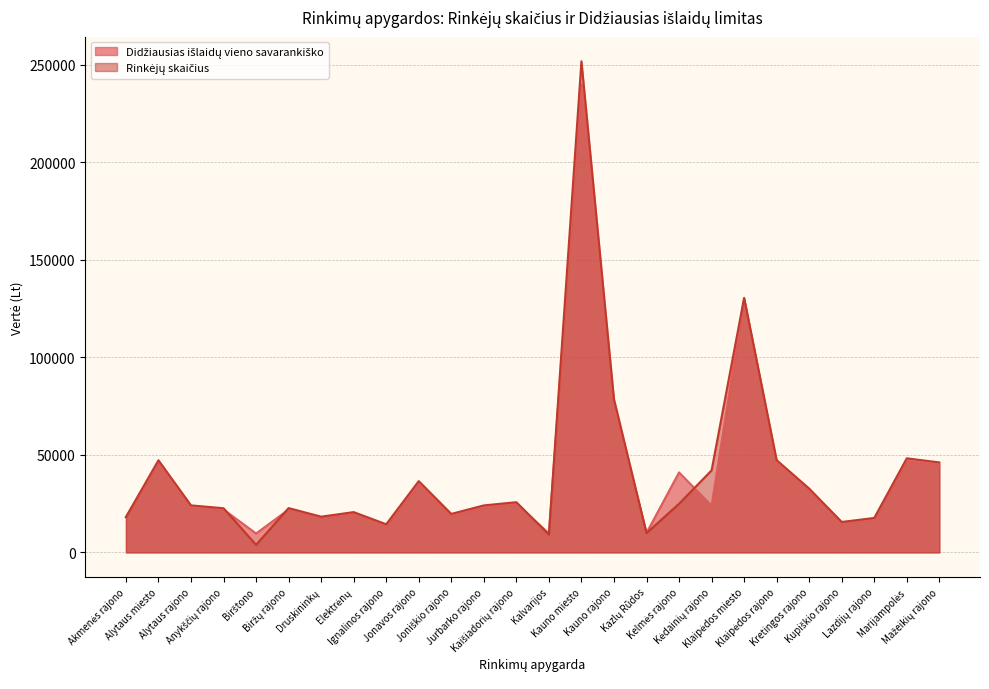

Reading left to right, list all the values displayed in this chart.

Didžiausias išlaidų vieno savarankiško: 18000	46000	23000	22000	9700	22000	18000	20000	14000	35000	19000	23000	25000	9700	240000	76000	10000	41000	24000	130000	46000	32000	15000	17000	47000	45000
Rinkėjų skaičius: 18139	47234	24103	22645	3889	22722	18320	20665	14425	36540	19739	24097	25742	9174	251718	78513	9899	24926	42062	130478	47294	32712	15613	17666	48232	46115